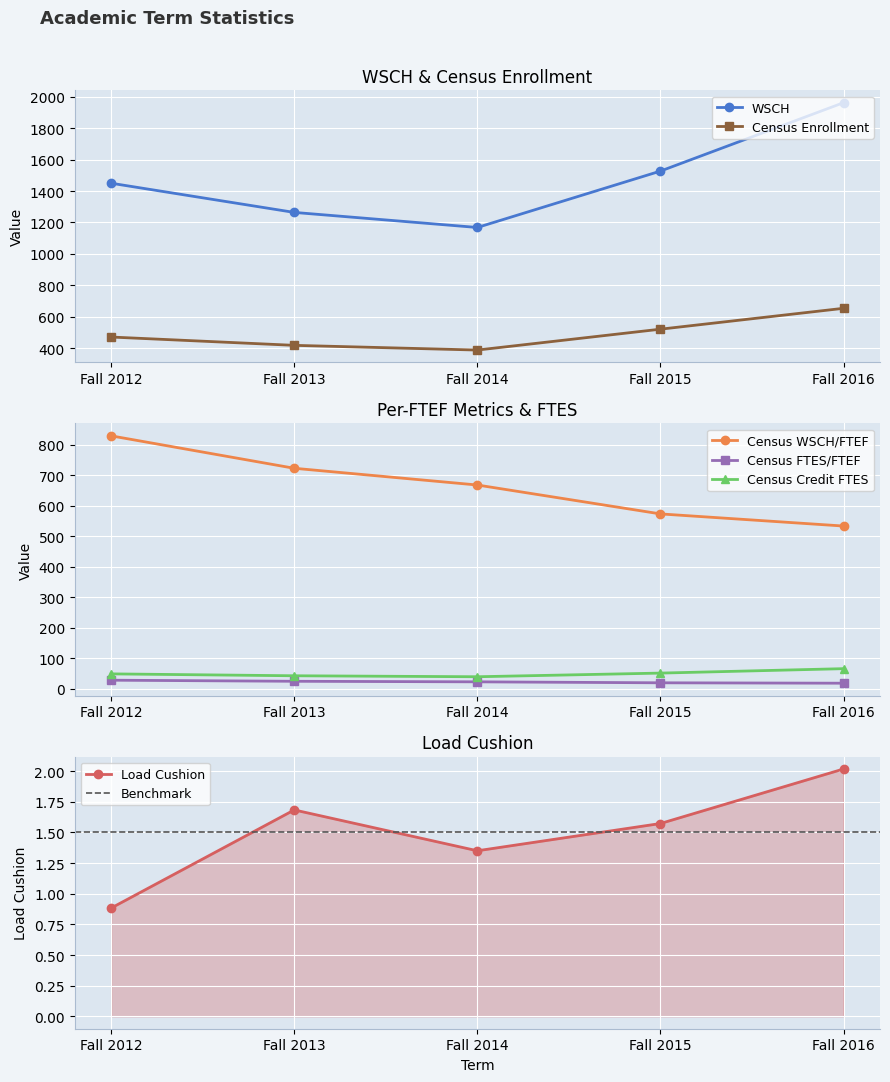

The value of Census WSCH/FTEF at Fall 2014 is 667.4. True or false?

True